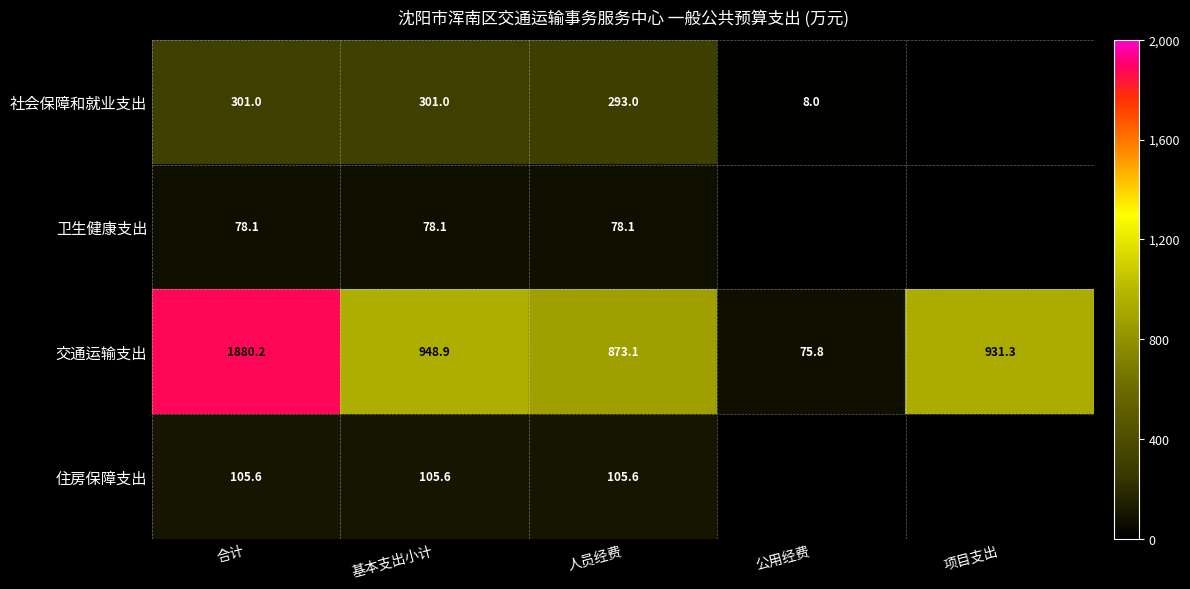

Which has a higher value, 项目支出 or 公用经费?

公用经费